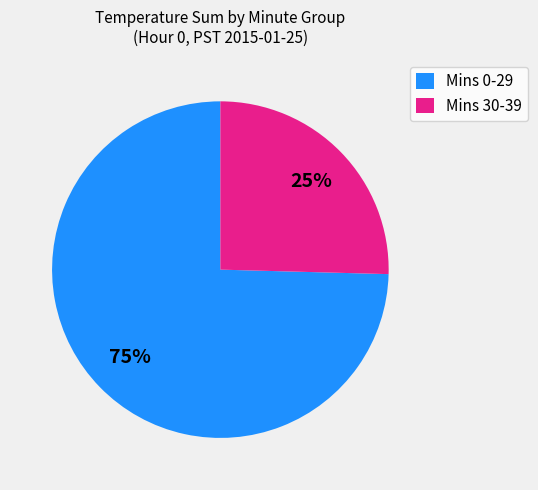

Which slice is the largest?

Mins 0-29